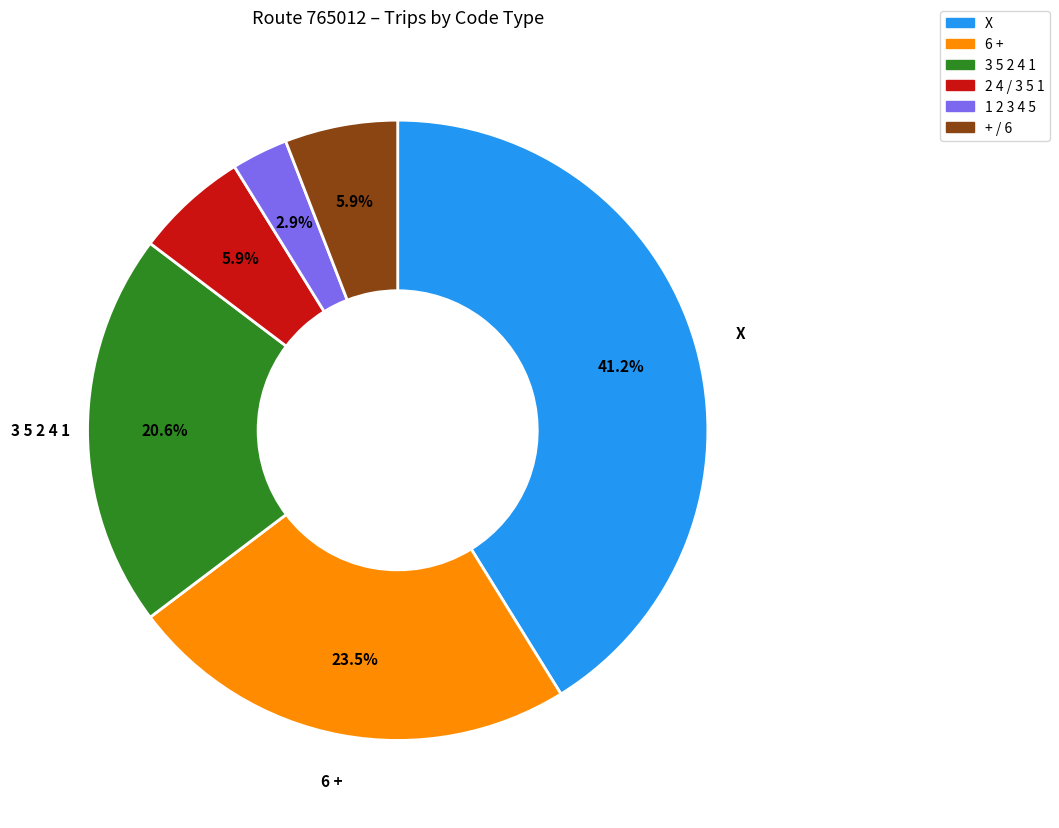

Is there a majority slice in this chart?

No